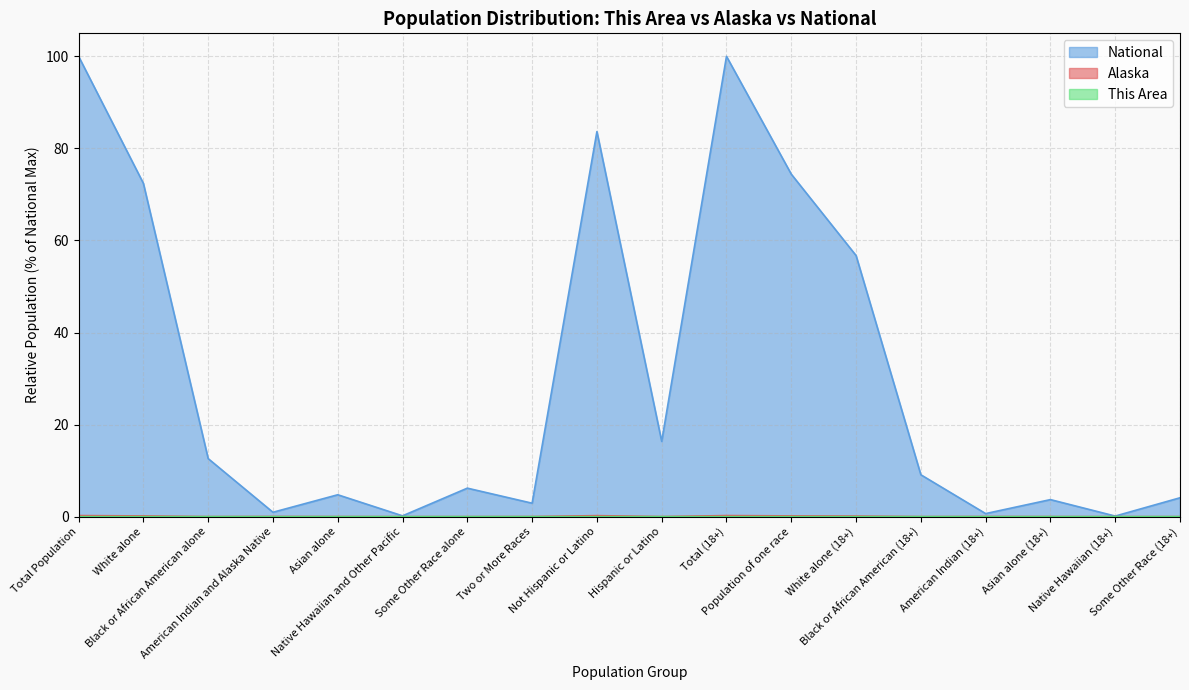

True or false: National and Alaska cross at least once.

False